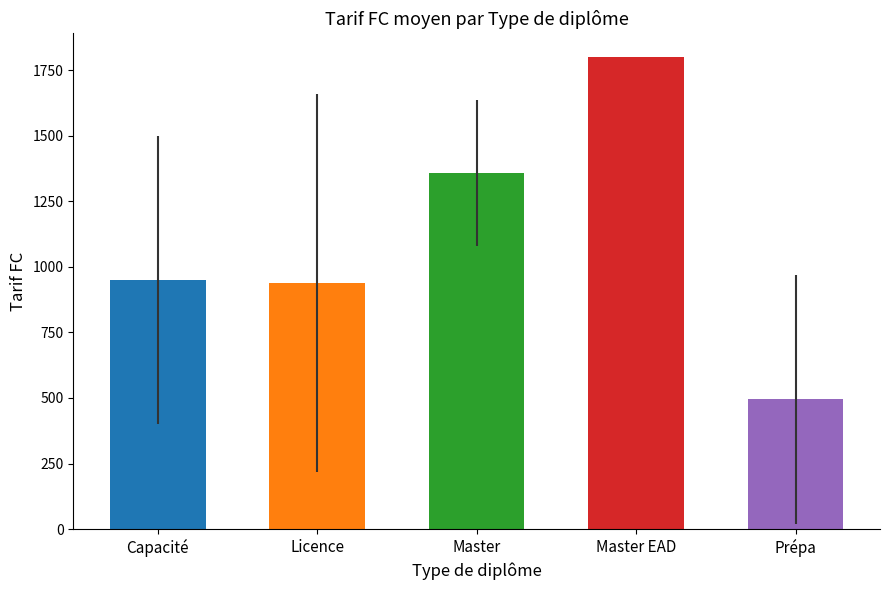

What is the sum of the values at Capacité and Licence?

1864.2